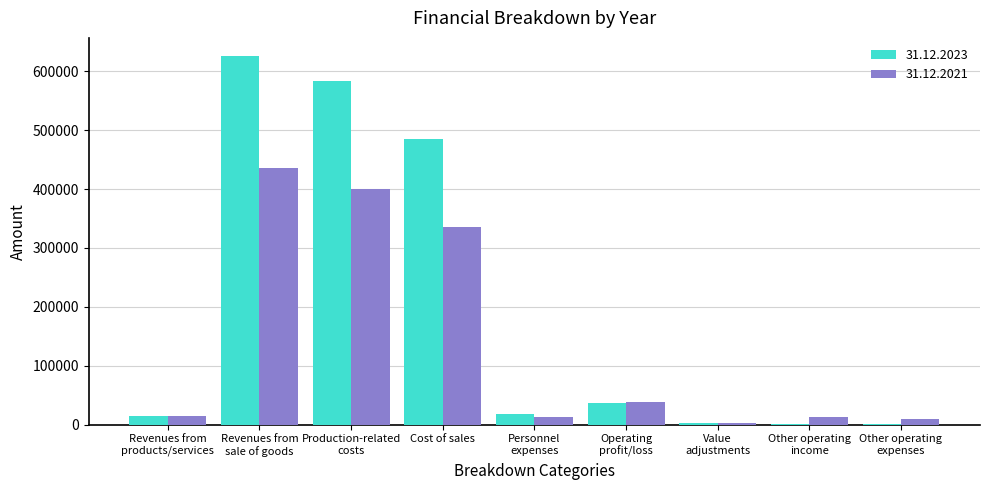

What is the maximum value shown in the chart?

625528